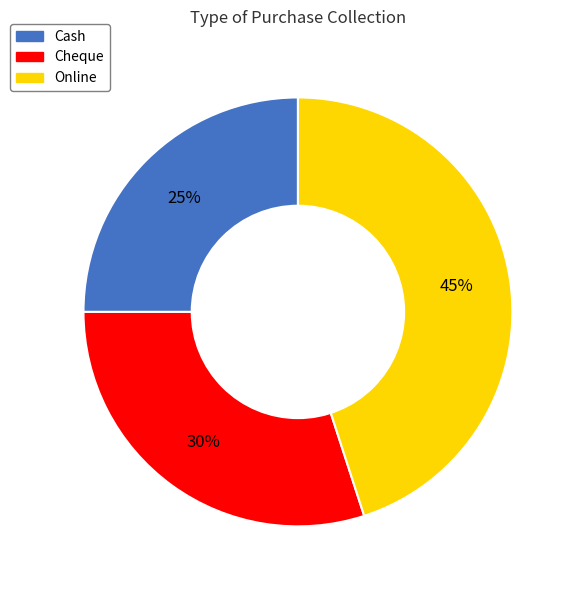

Combined, do Online and Cash account for over 50%?

Yes